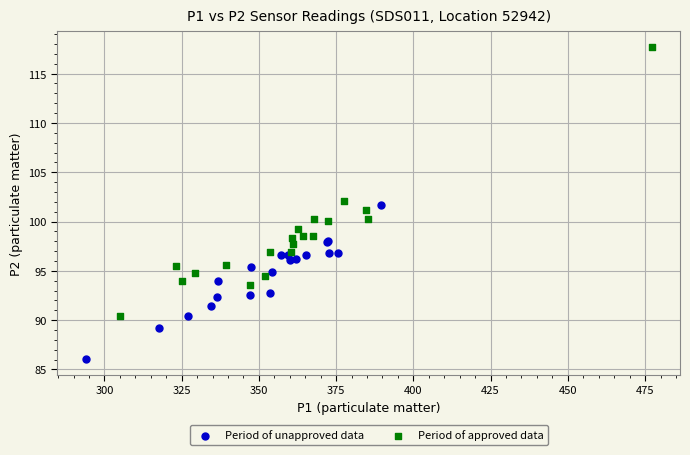

What are all the series names shown in the legend?

Period of unapproved data, Period of approved data